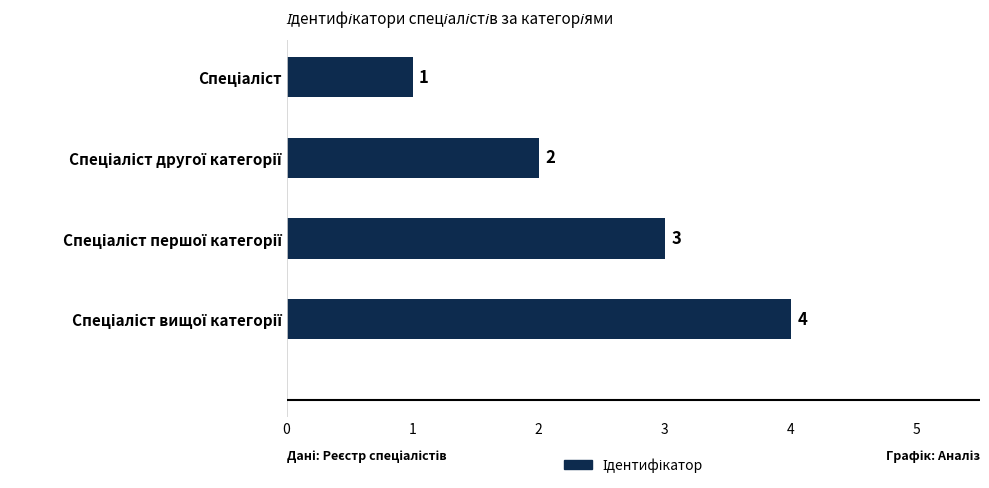

What is the value of the 4th bar from the top?

4